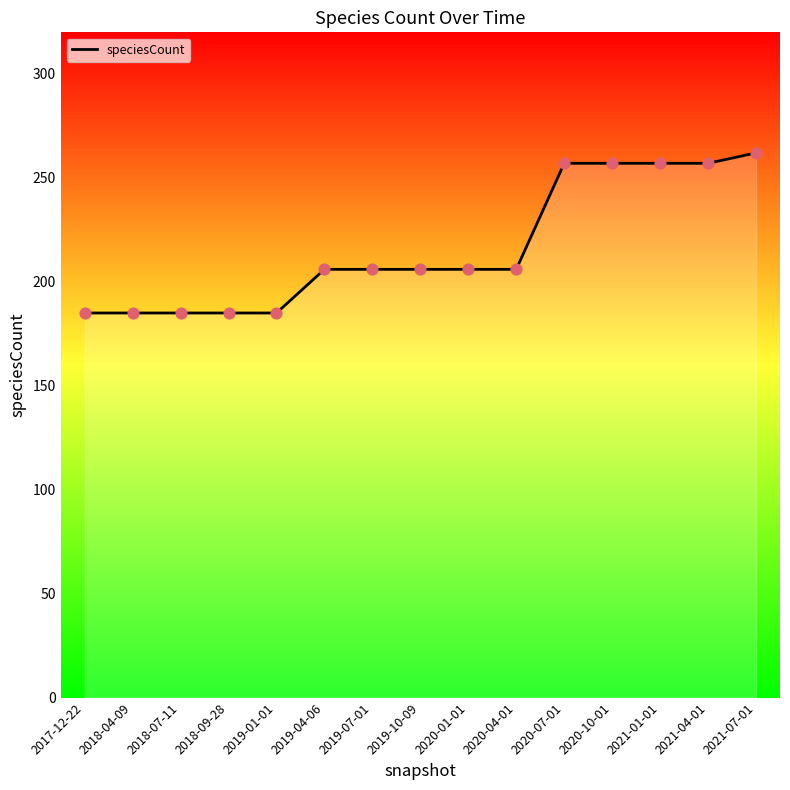

What is the change in value from 2019-01-01 to 2020-10-01?

+72